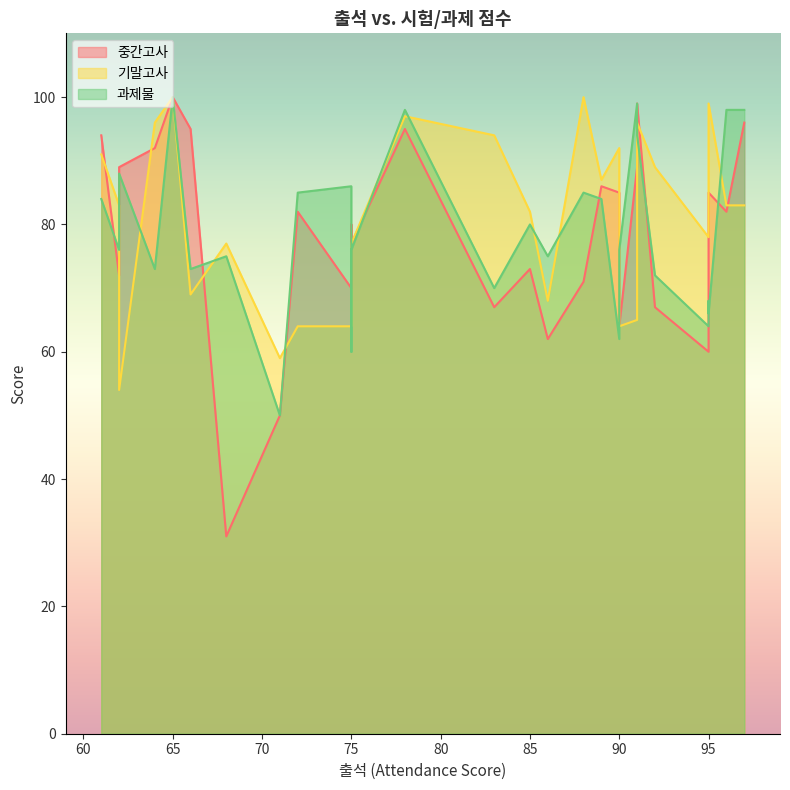

Count the number of categories in the chart.

28